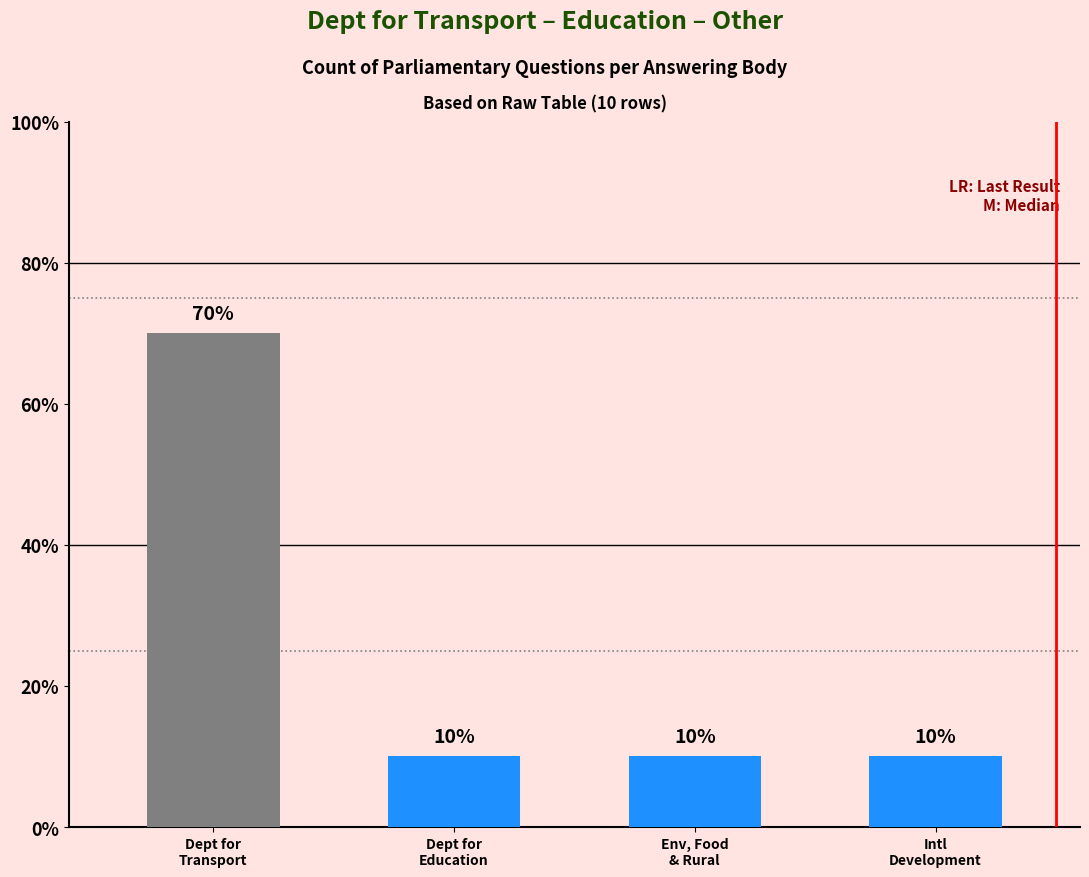

How many bars are there in total?

4